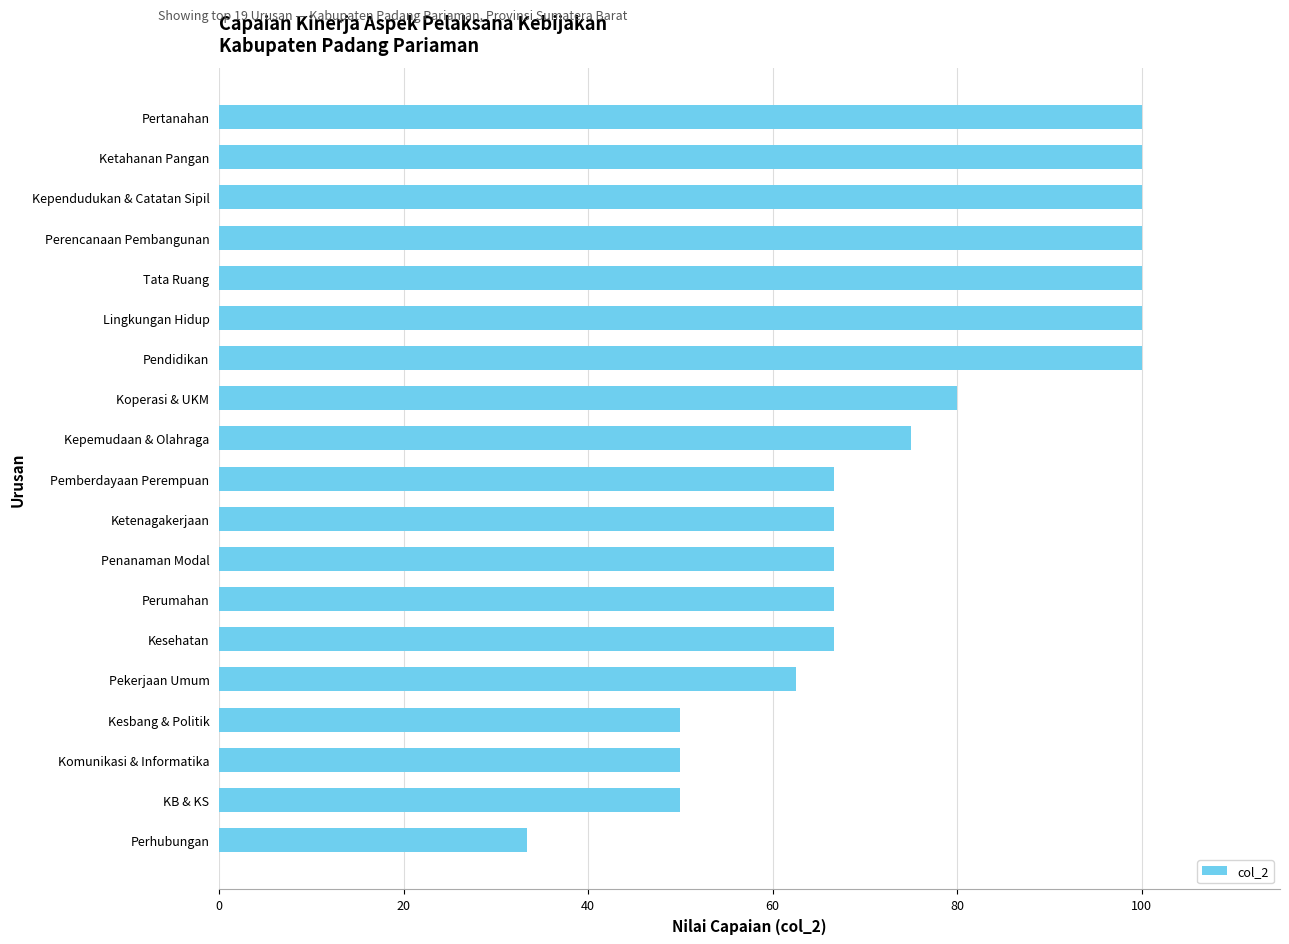

Read the value at Ketahanan Pangan.

100.0